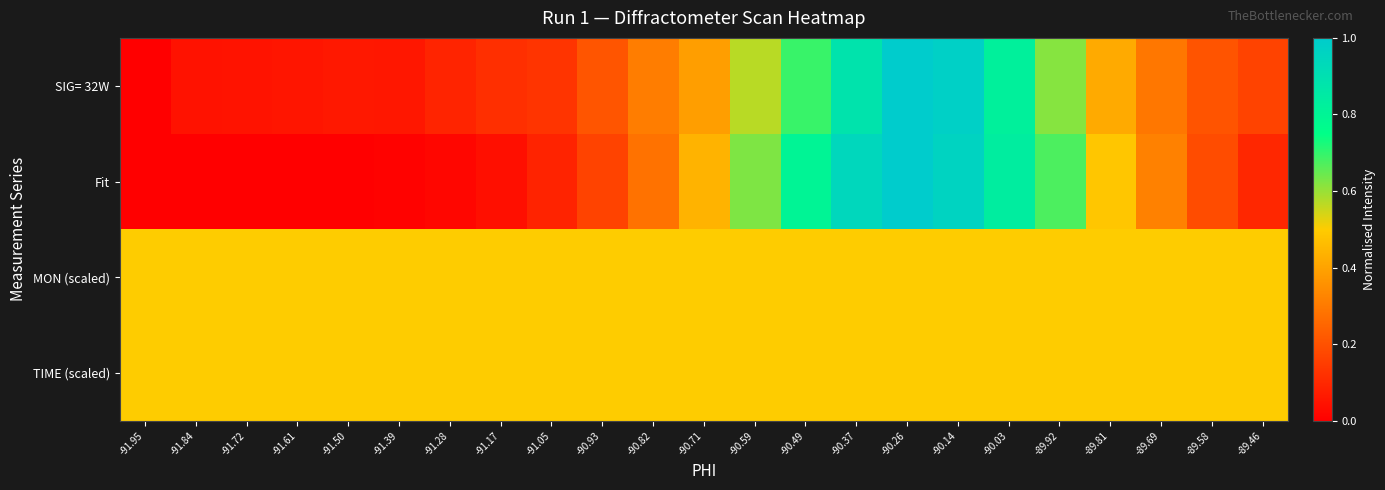

Which series changed the most between -90.93 and -90.14?

Fit